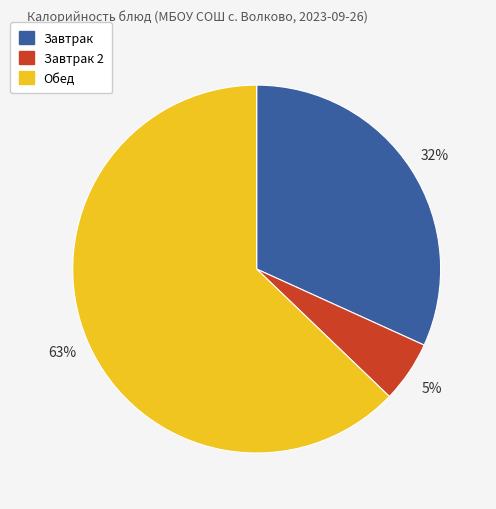

To the nearest percent, what is the average slice percentage?

33%